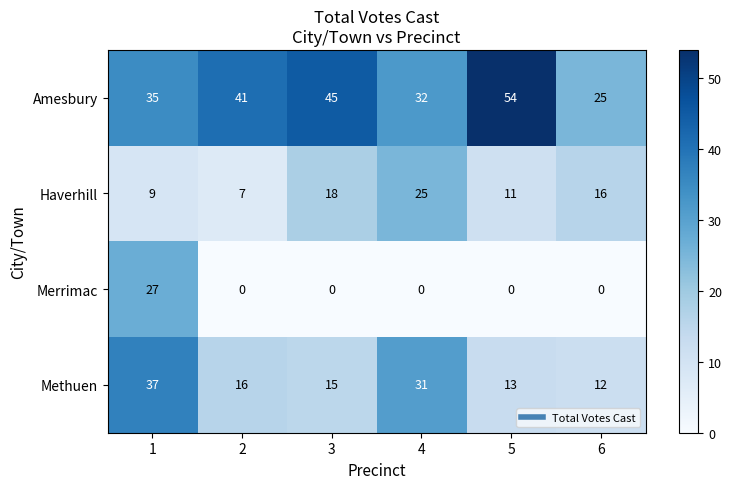

The value of Haverhill at 5 is 3. True or false?

False